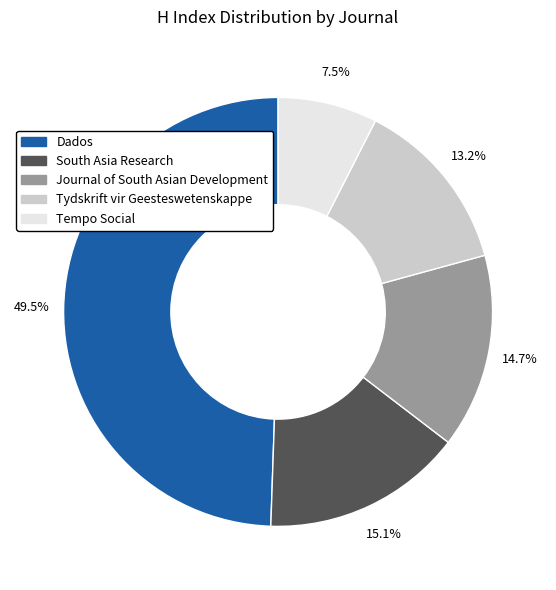

Between Tydskrift vir Geesteswetenskappe and South Asia Research, which is larger?

South Asia Research